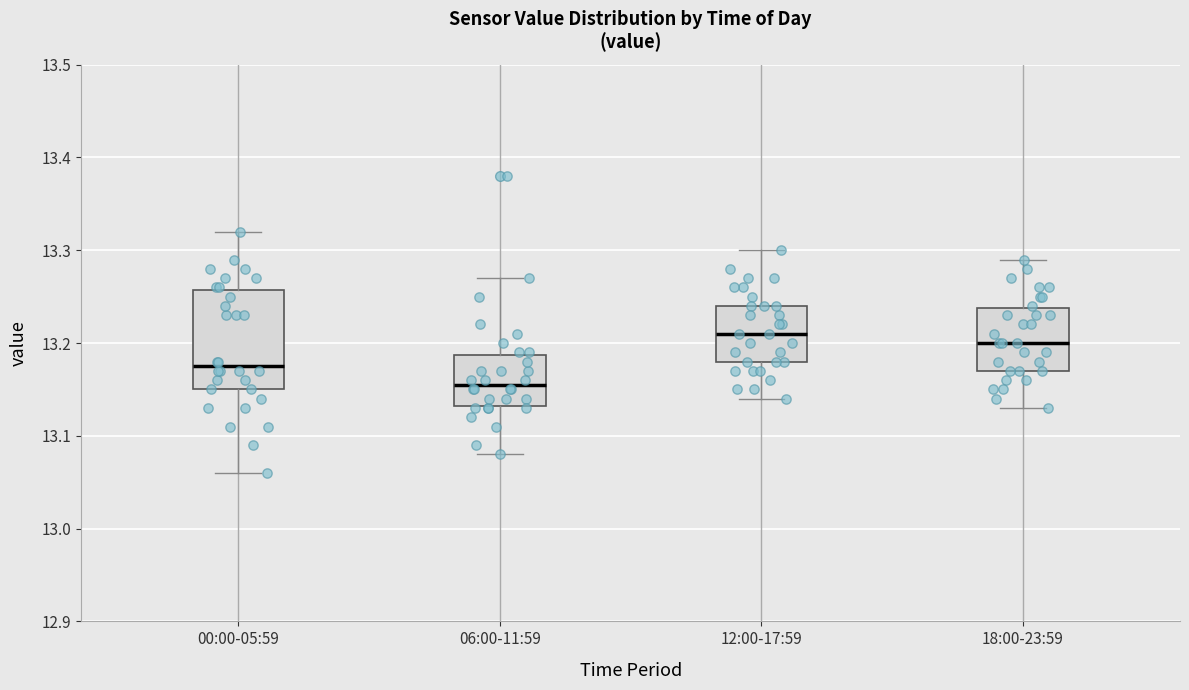

Which box is the tallest, from its lower edge to its upper edge?

00:00-05:59